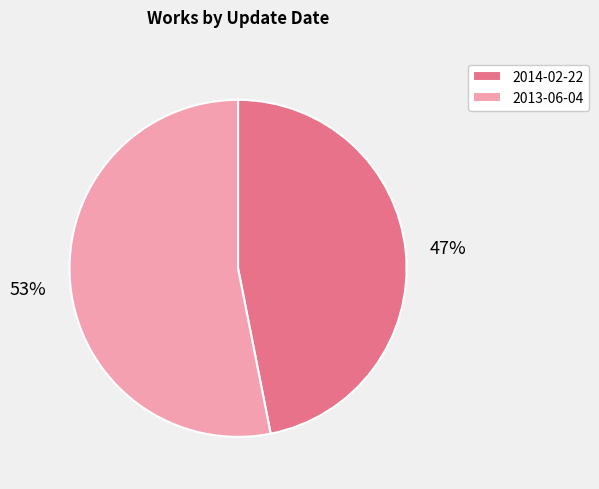

Approximately how many times larger is the value at 2014-02-22 compared to 2013-06-04?

0.9